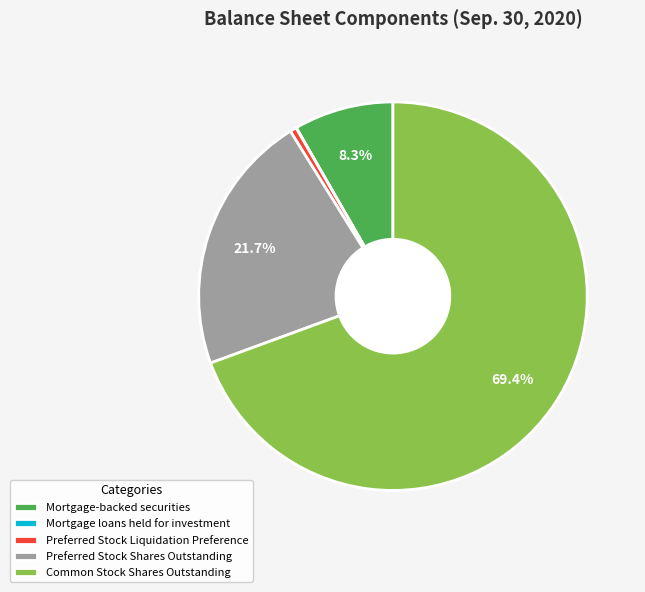

Does any single category account for the majority?

Yes